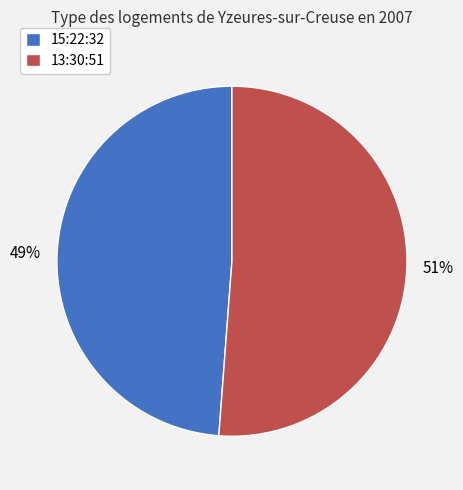

Combined, do 15:22:32 and 13:30:51 account for over 50%?

Yes